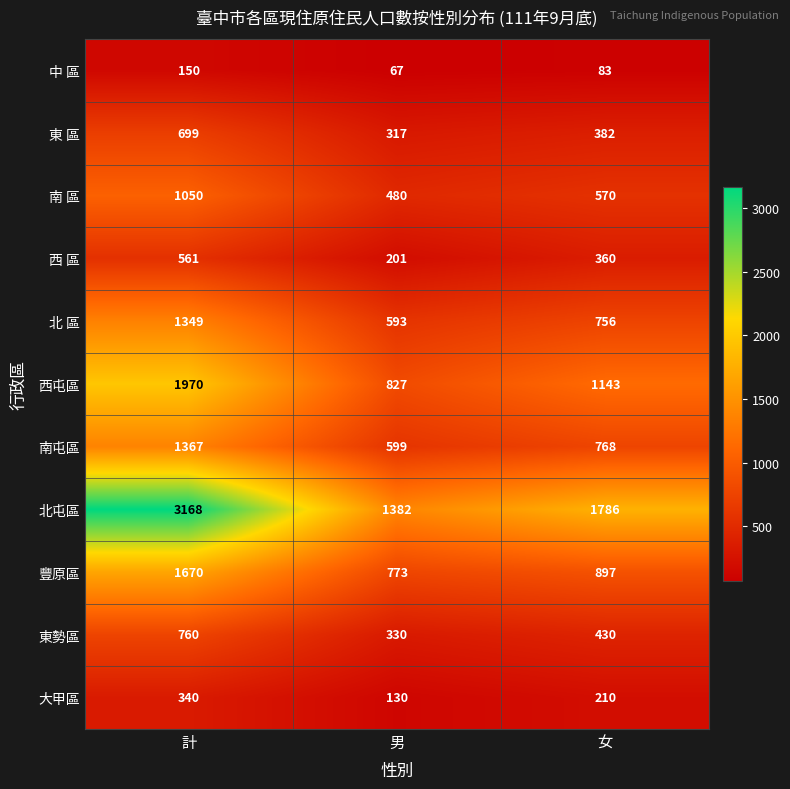

Where is 西 區 nearest to the value 381?

女